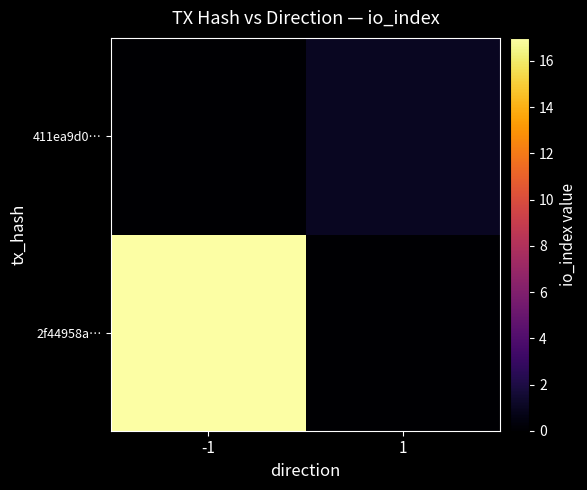

At how many categories does at least one series exceed 15?

1